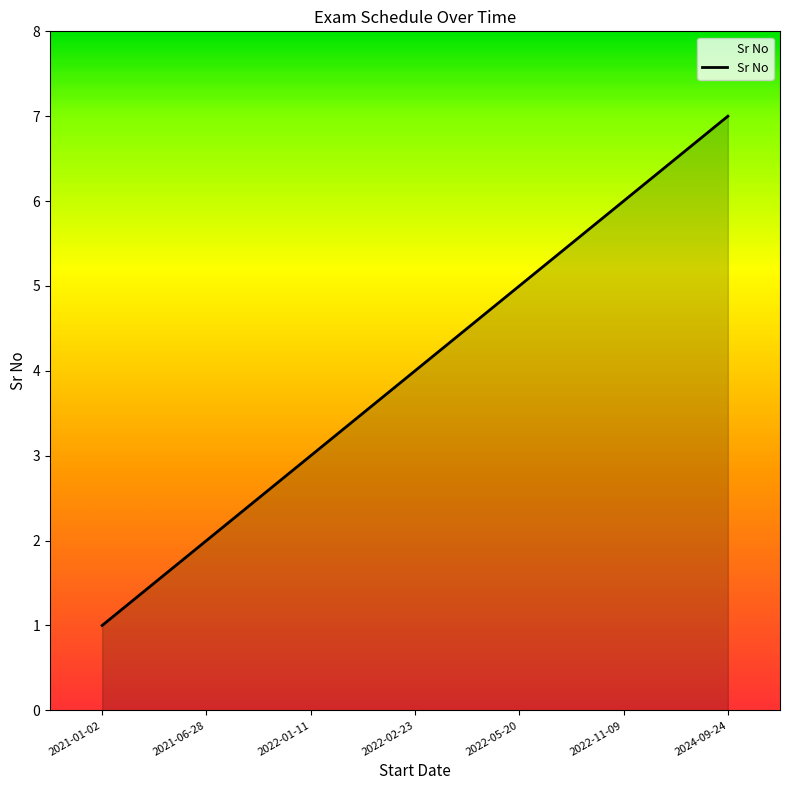

What is the sum of the values at 2024-09-24 and 2022-05-20?

12